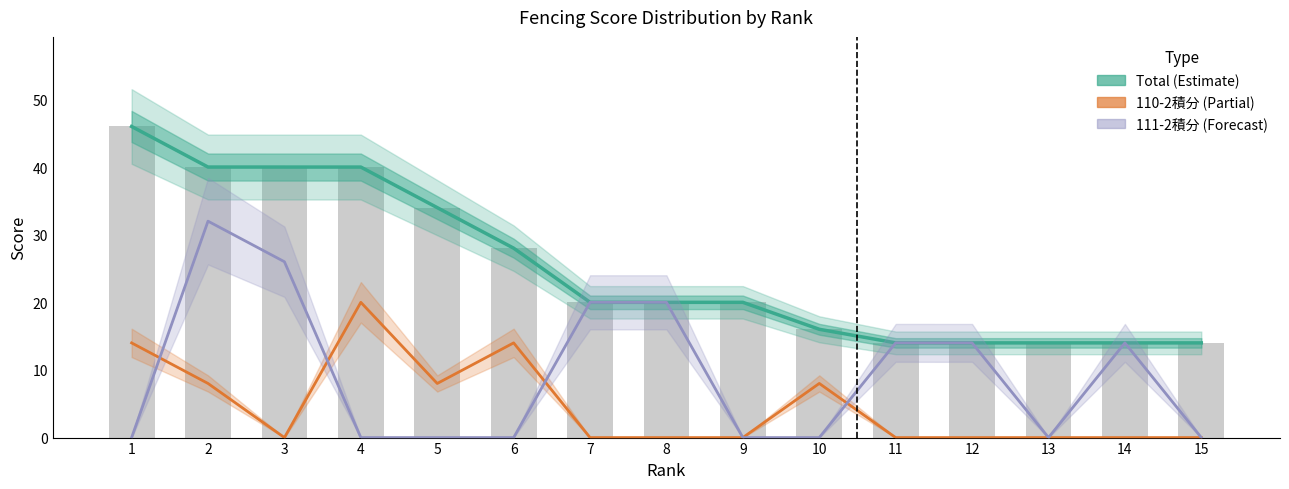

What is the difference between the 110-2積分 (Partial) values at 10 and 13?

8.0